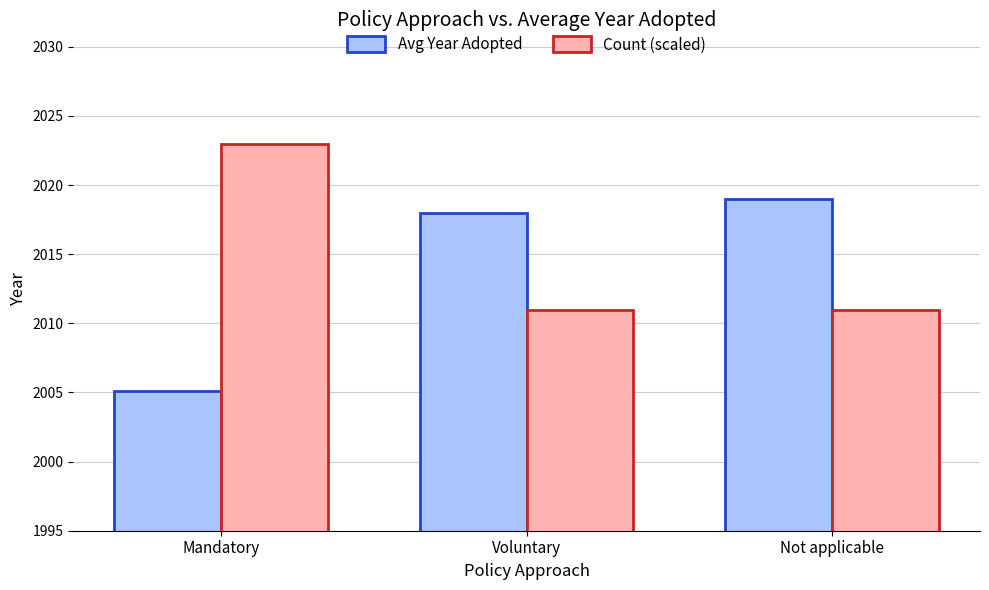

What are all the series names shown in the legend?

Avg Year Adopted, Count (scaled)